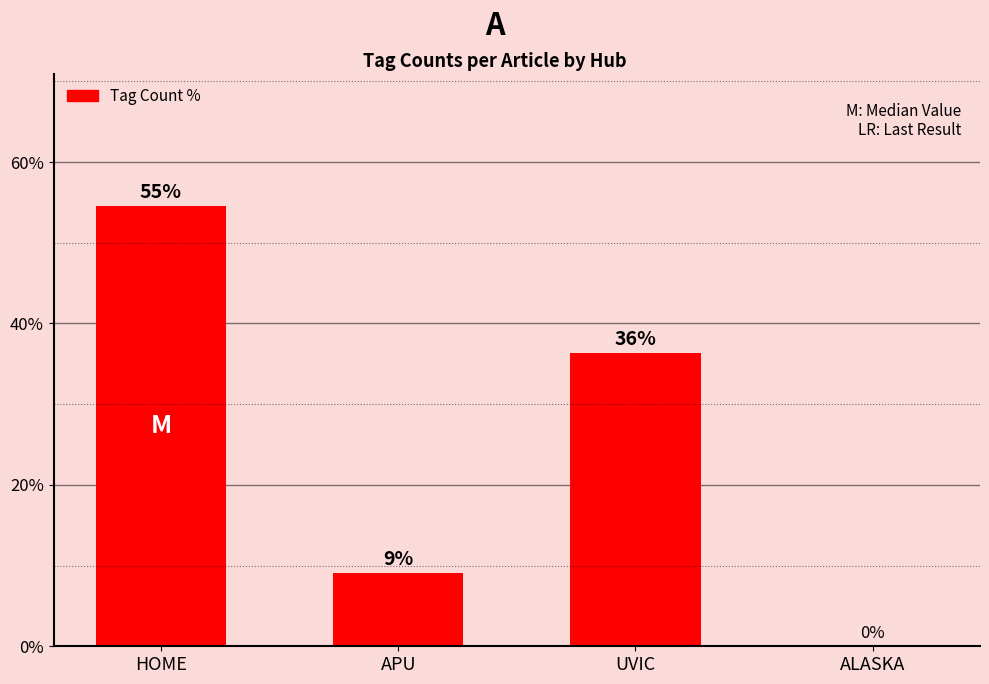

What is the maximum value shown in the chart?

54.5